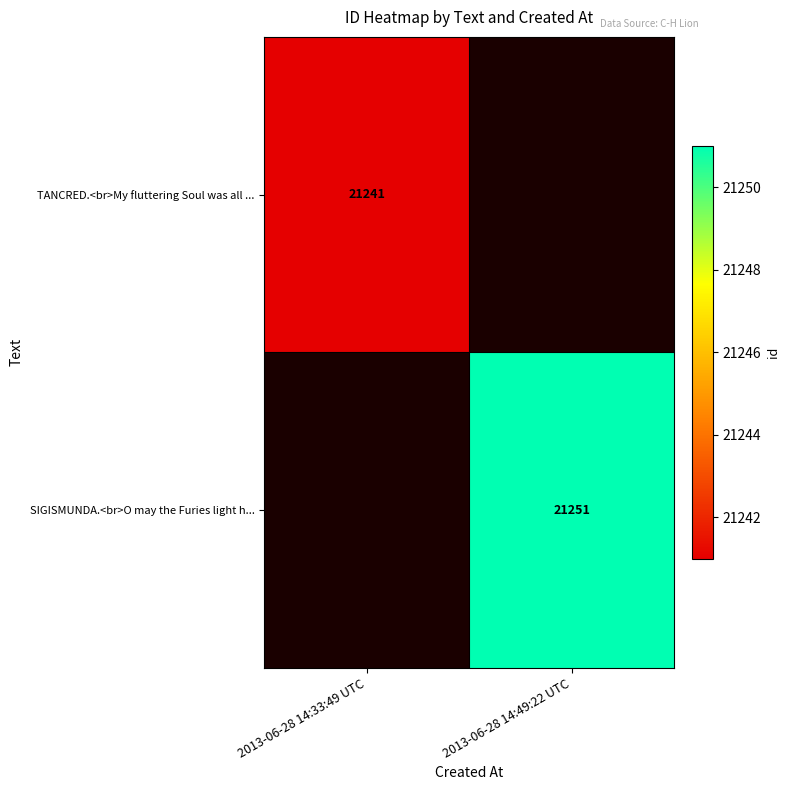

Is it true that SIGISMUNDA.<br>O may the Furies light h... equals 6854.6 at 2013-06-28 14:49:22 UTC?

False